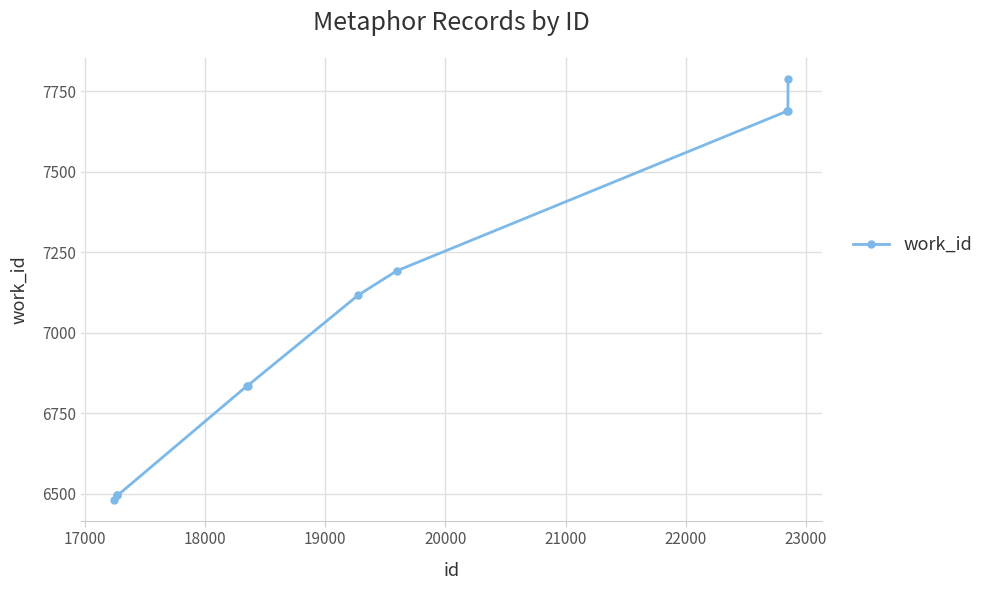

What is the value of the 5th point from the left?

6836